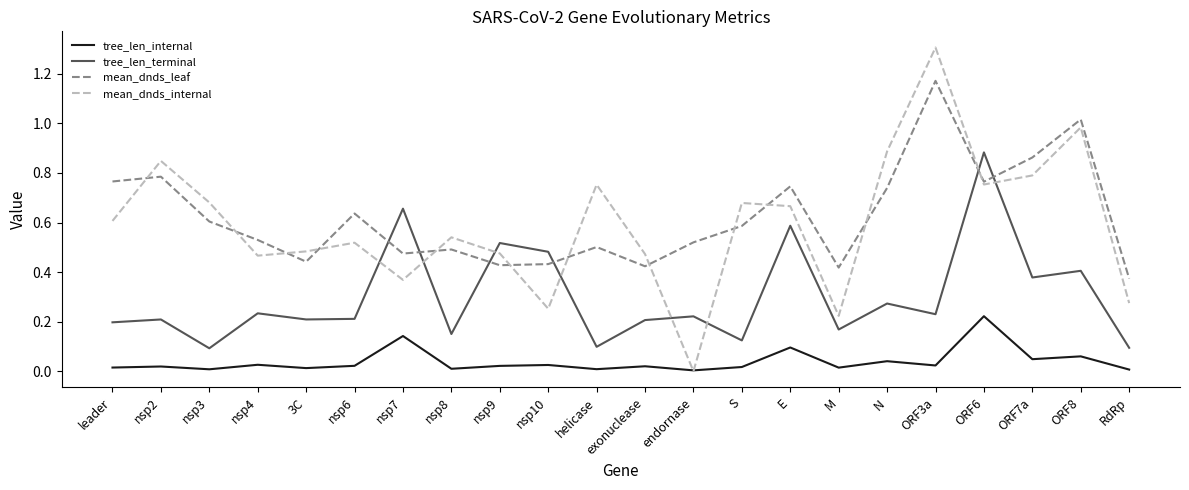

What position from the right is ORF8?

2